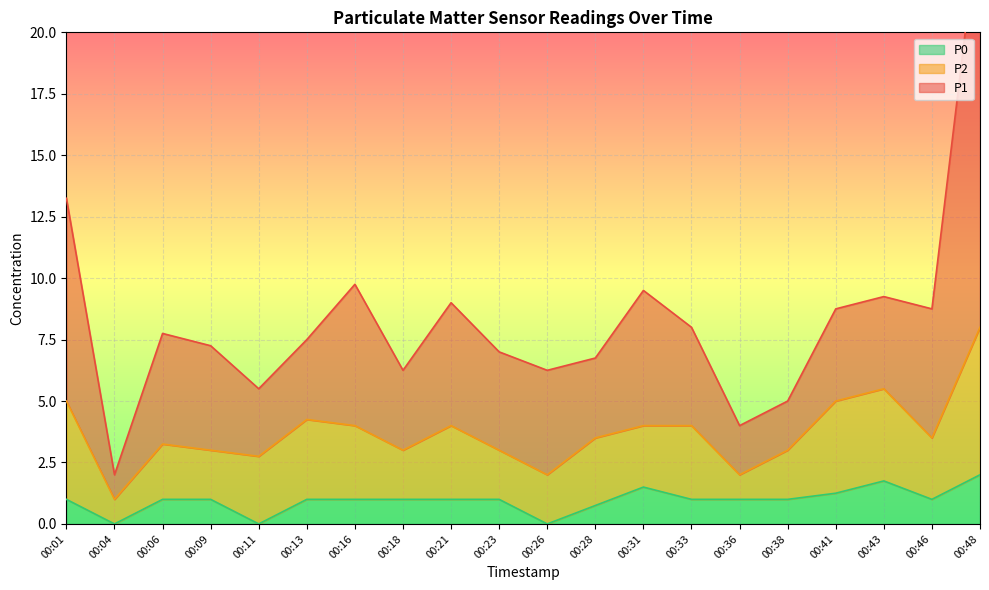

True or false: P1 has a value of 4.8 at 00:41.

False